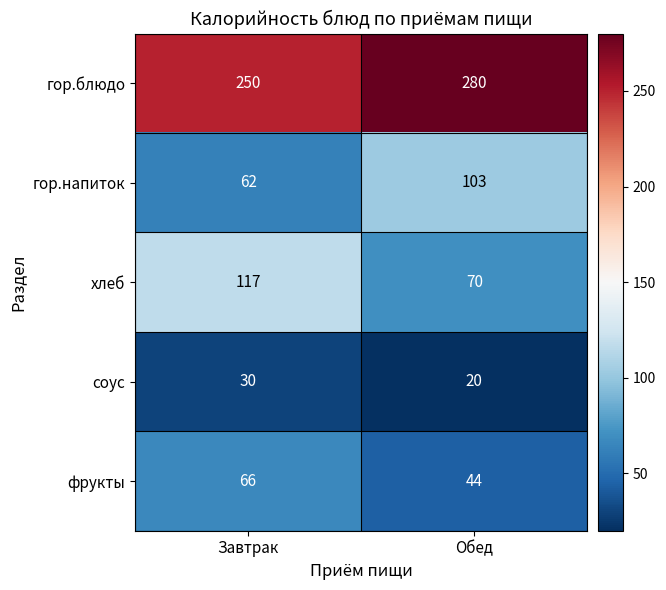

List the labels in order of фрукты value, smallest first.

Обед, Завтрак